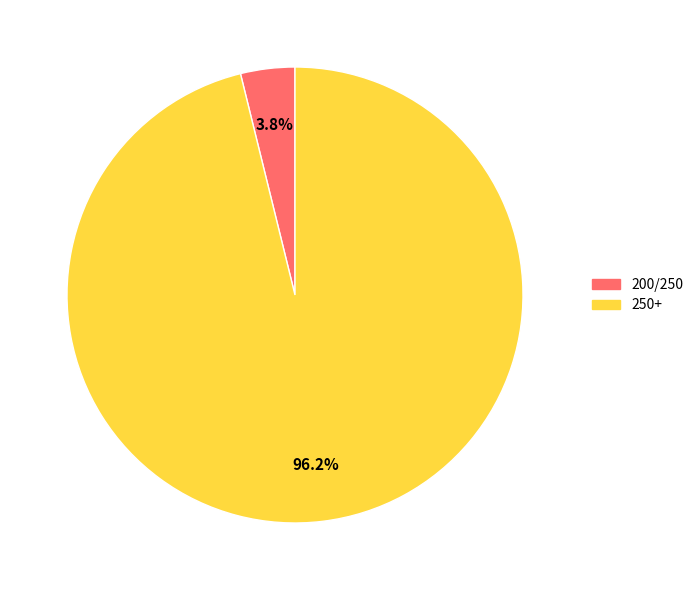

How many slices are in this pie chart?

2